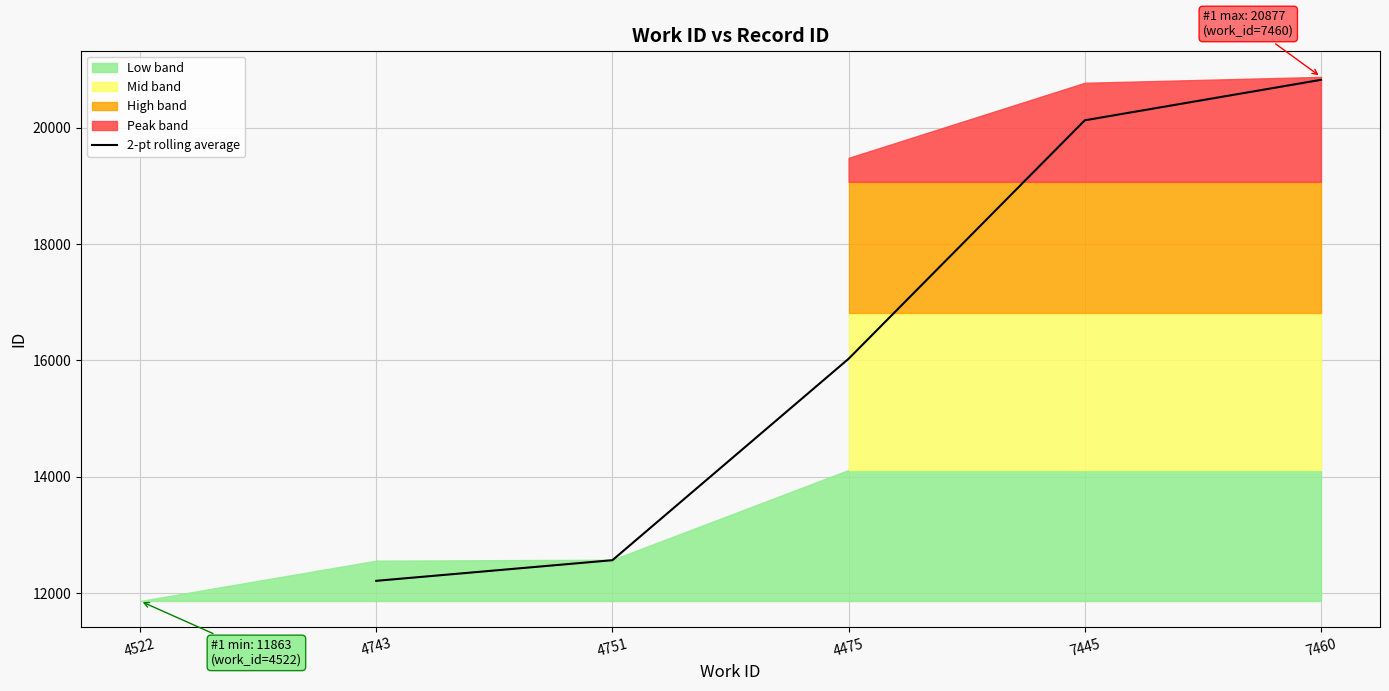

What is the highest value of the 2-pt rolling average series?

20826.5